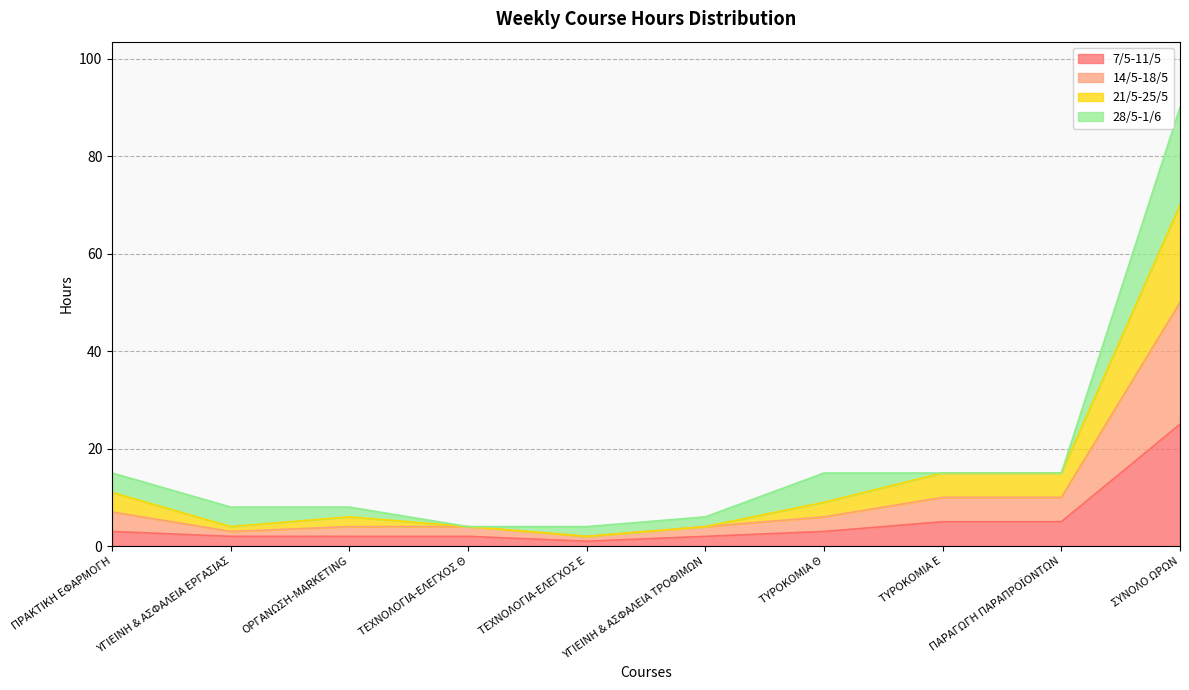

At which label does 7/5-11/5 reach its peak?

ΣΥΝΟΛΟ ΩΡΩΝ